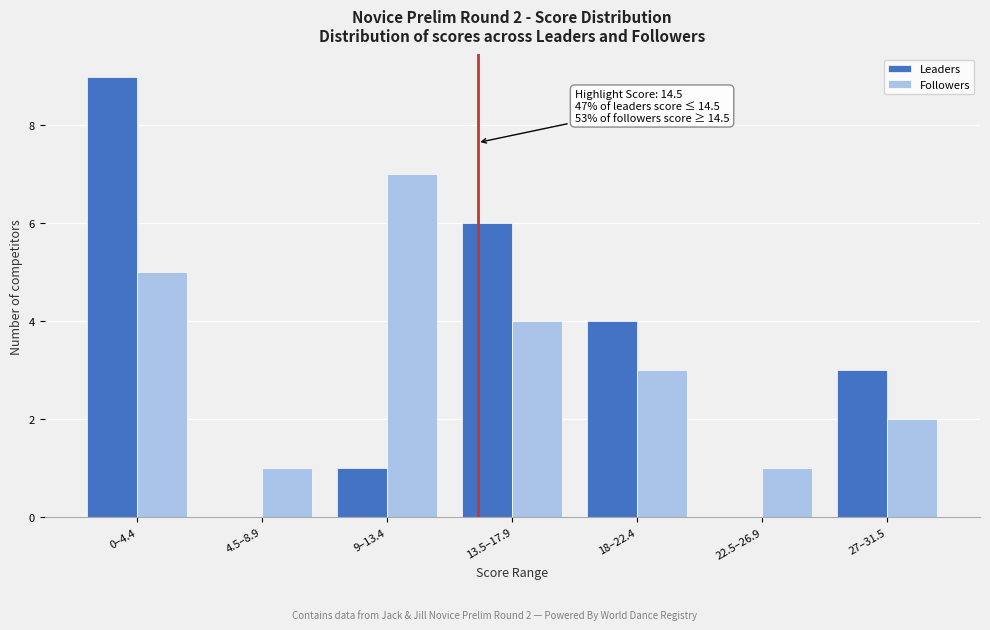

Reading right to left, extract all data points from this chart.

Leaders: 27–31.5=3	22.5–26.9=0	18–22.4=4	13.5–17.9=6	9–13.4=1	4.5–8.9=0	0–4.4=9
Followers: 27–31.5=2	22.5–26.9=1	18–22.4=3	13.5–17.9=4	9–13.4=7	4.5–8.9=1	0–4.4=5